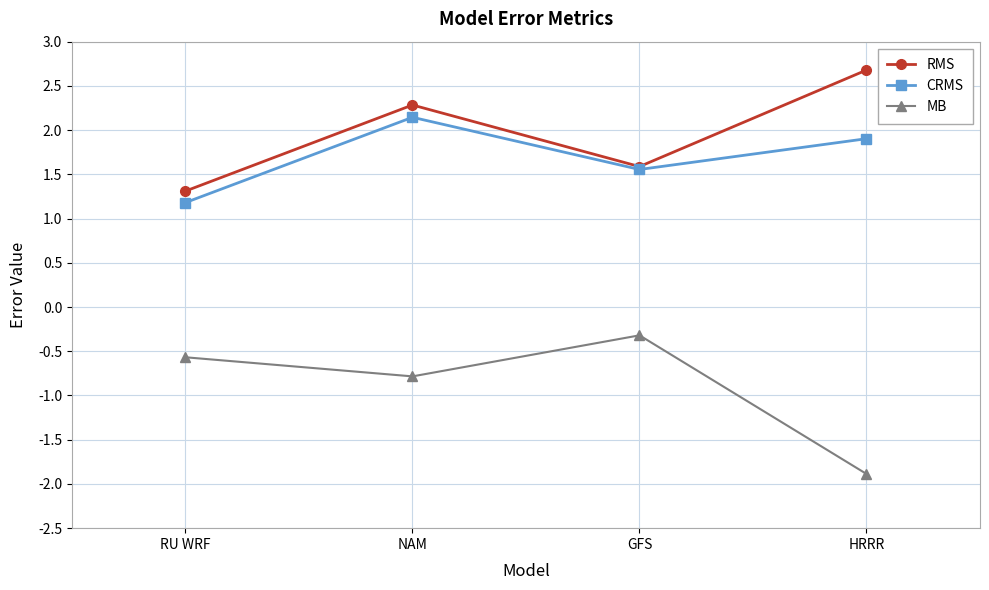

The CRMS series shows 2.6 at HRRR. True or false?

False